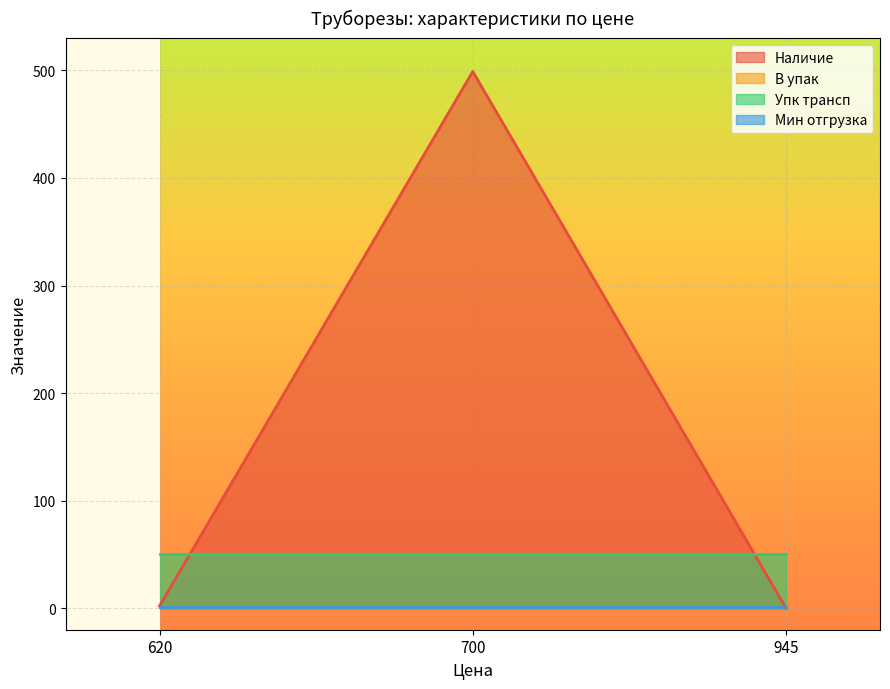

Reading left to right, extract all data points from this chart.

Наличие: 2	499	0
В упак: 1	1	1
Упк трансп: 50	50	50
Мин отгрузка: 1	1	1